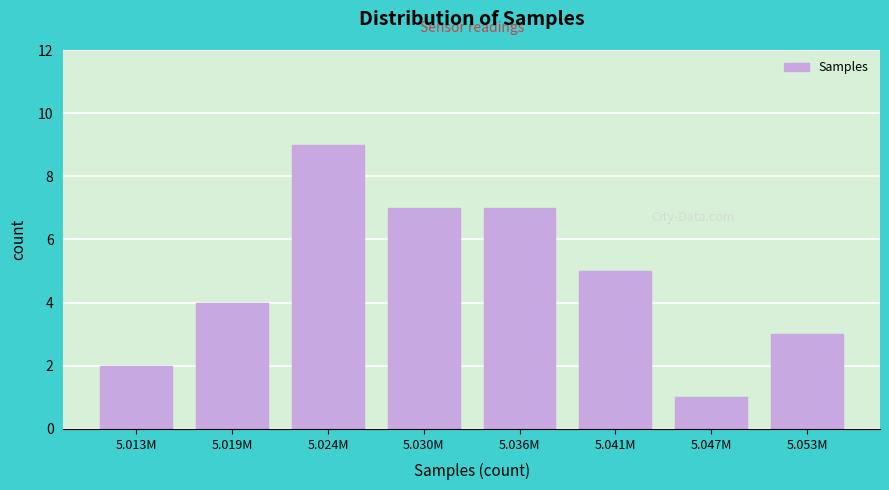

Reading left to right, transcribe all the data shown in this chart.

5.013M=2	5.019M=4	5.024M=9	5.030M=7	5.036M=7	5.041M=5	5.047M=1	5.053M=3